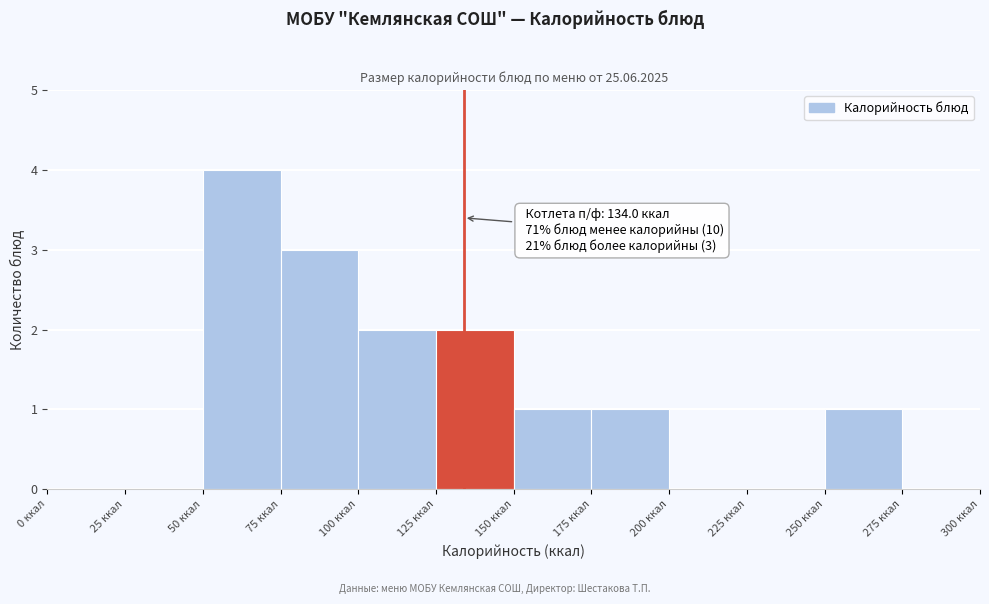

Over which range of the x-axis is the bar tallest?

50 to 75